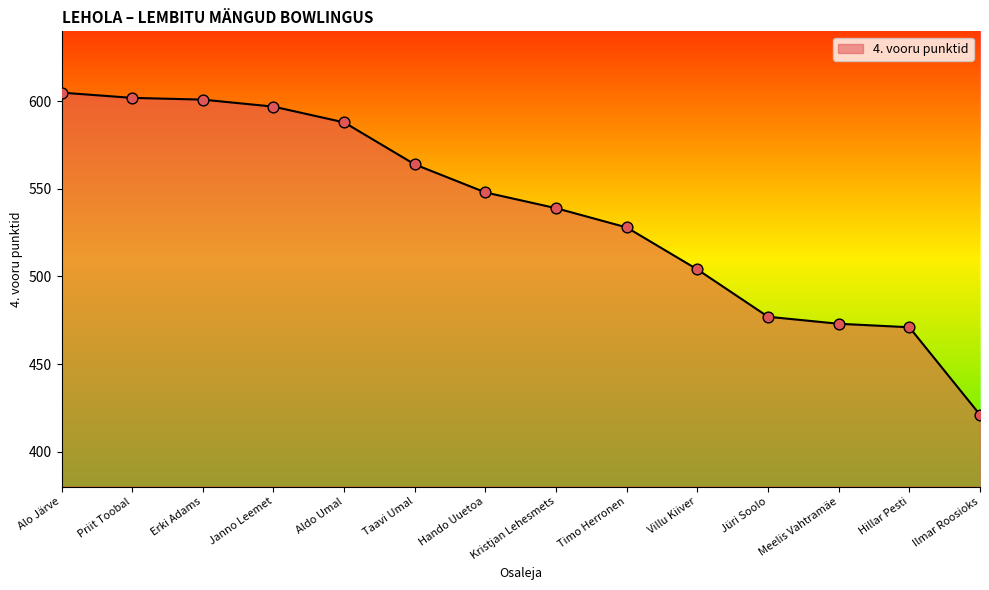

Which has a higher value, Jüri Soolo or Kristjan Lehesmets?

Kristjan Lehesmets